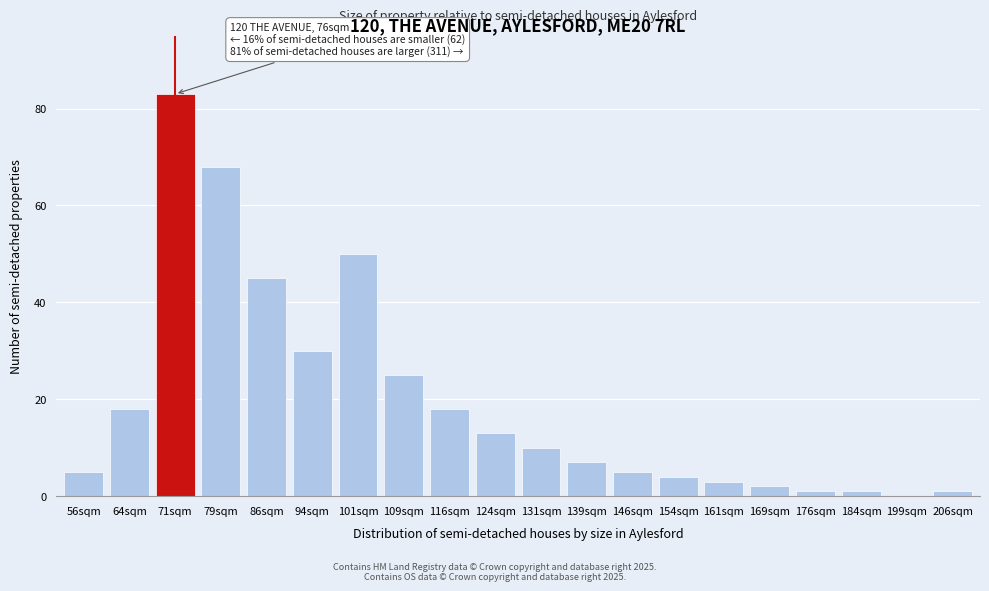

Reading right to left, extract all data points from this chart.

206sqm=1	199sqm=0	184sqm=1	176sqm=1	169sqm=2	161sqm=3	154sqm=4	146sqm=5	139sqm=7	131sqm=10	124sqm=13	116sqm=18	109sqm=25	101sqm=50	94sqm=30	86sqm=45	79sqm=68	71sqm=83	64sqm=18	56sqm=5